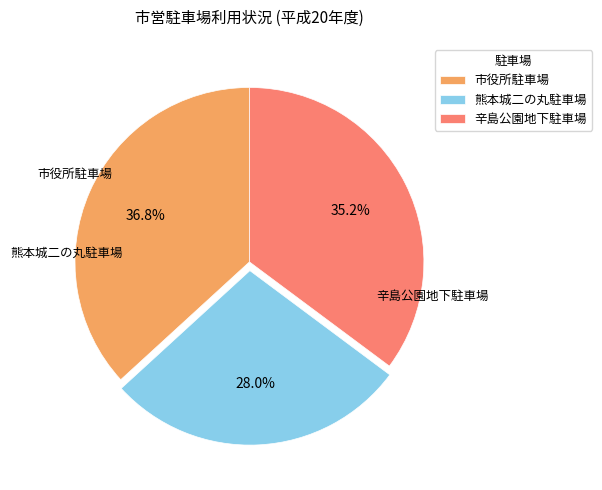

Which has a higher value, 熊本城二の丸駐車場 or 辛島公園地下駐車場?

辛島公園地下駐車場